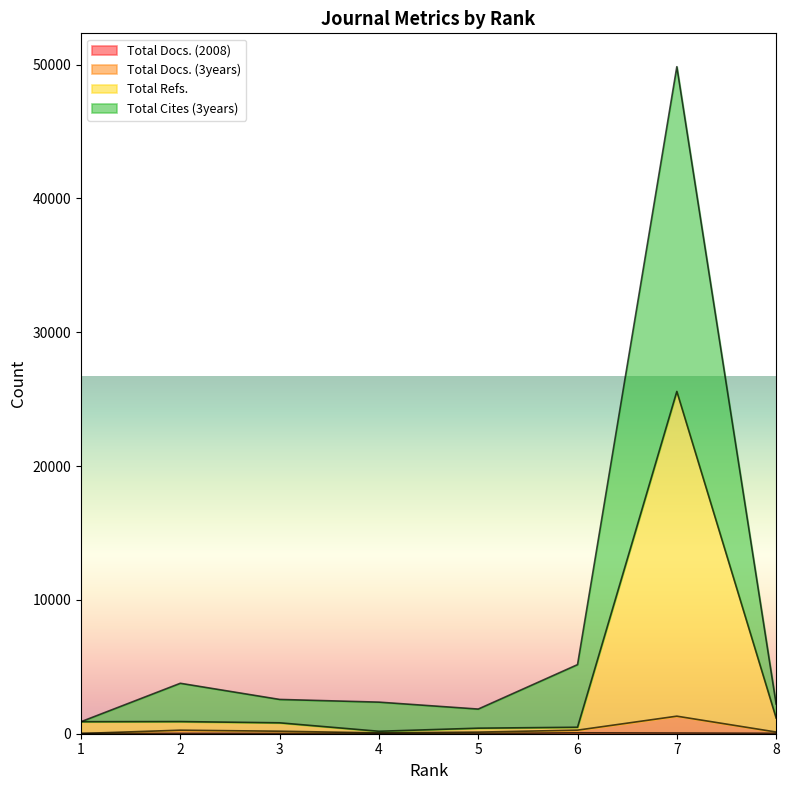

Reading right to left, list all the values displayed in this chart.

Total Docs. (2008): 8=33	7=53	6=69	5=18	4=22	3=20	2=22	1=17
Total Docs. (3years): 8=127	7=1312	6=267	5=120	4=62	3=187	2=264	1=17
Total Refs.: 8=1175	7=25580	6=485	5=415	4=183	3=815	2=908	1=899
Total Cites (3years): 8=2223	7=49848	6=5164	5=1843	4=2361	3=2563	2=3770	1=899